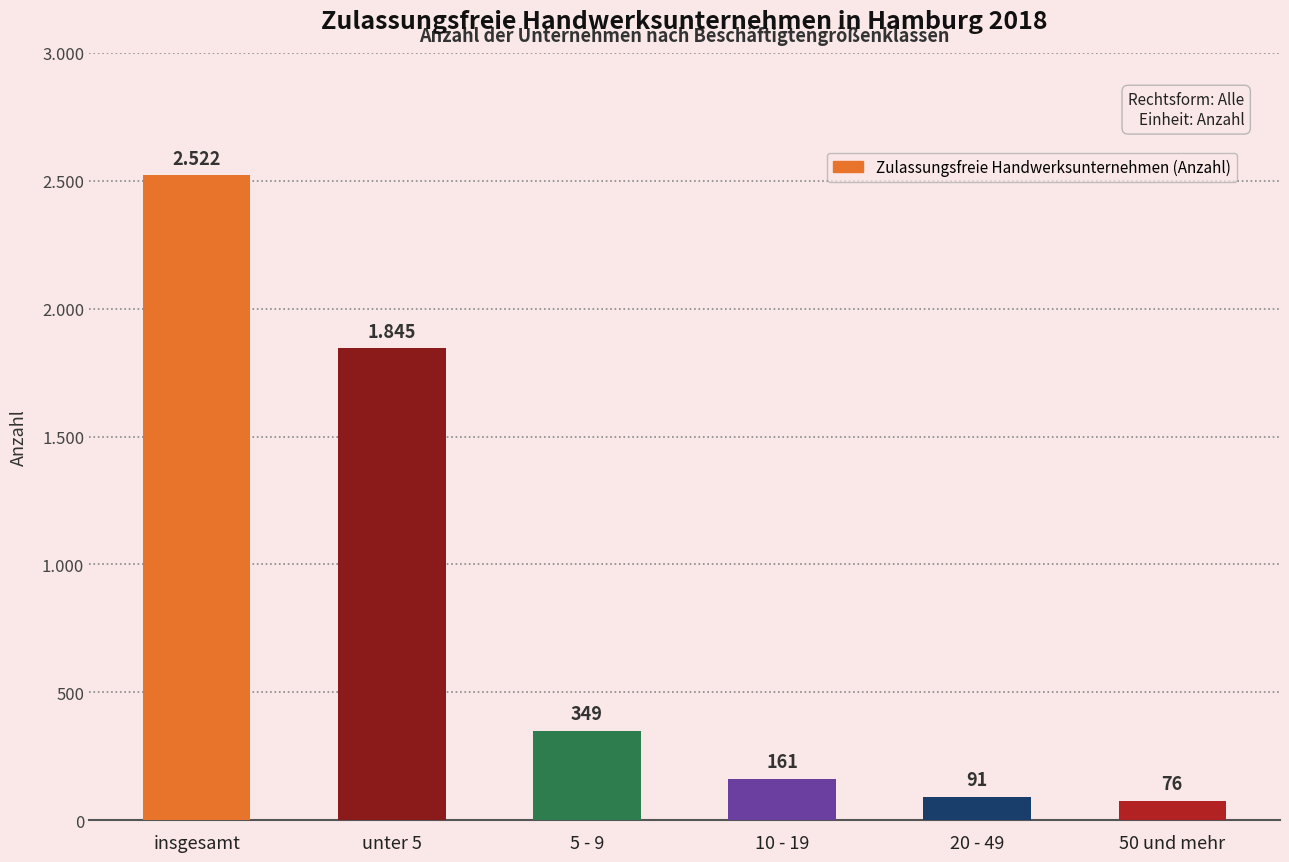

Are the bars horizontal?

No